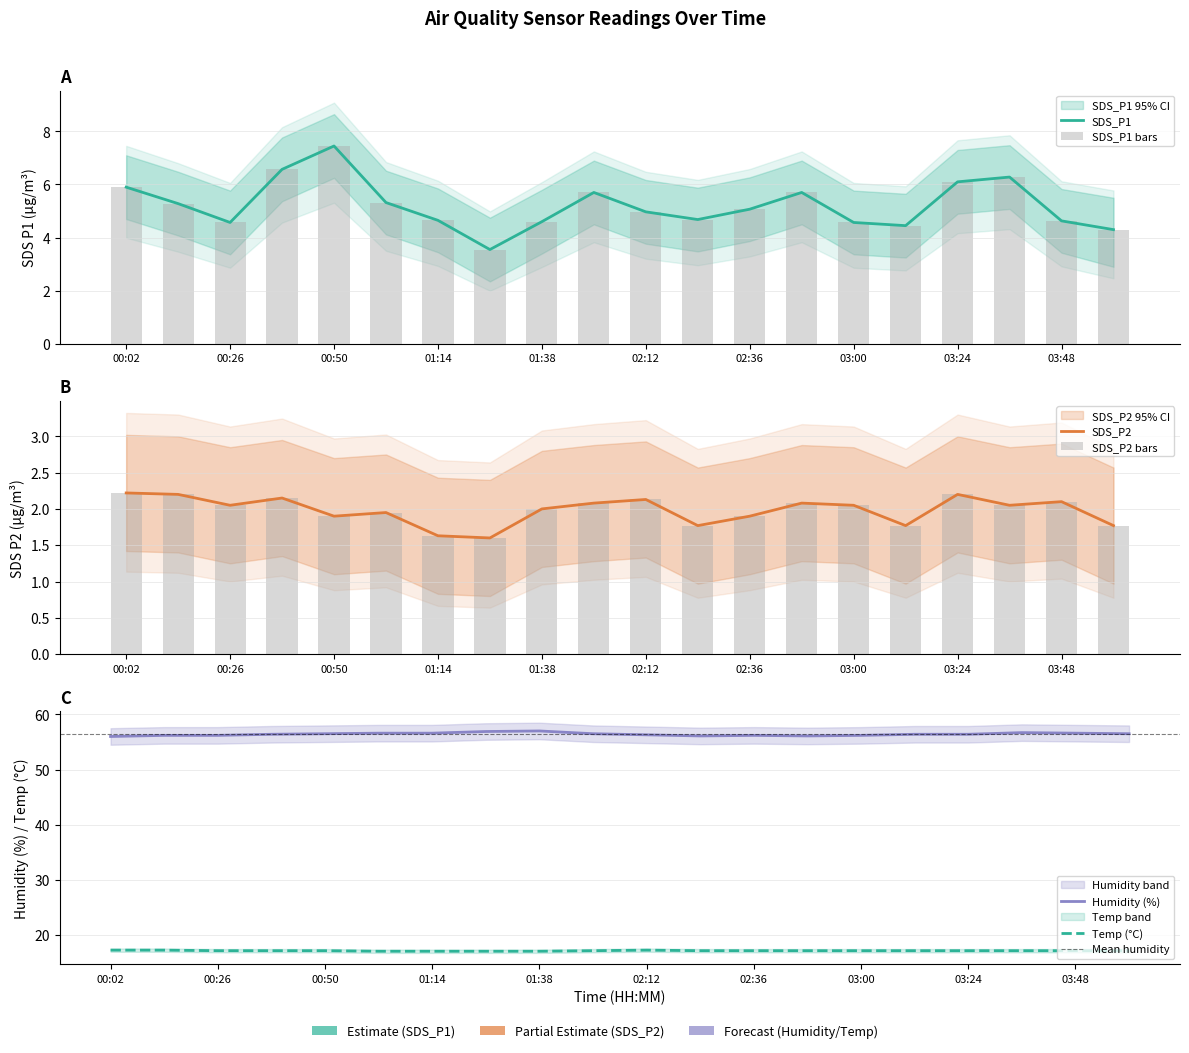

How many groups of bars are there?

20